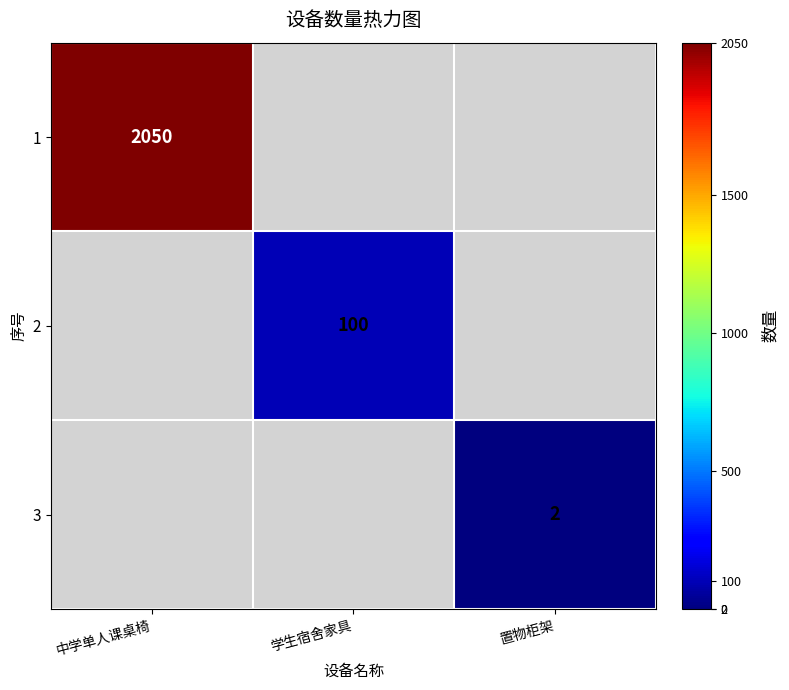

The 1 series shows 787 at 中学单人课桌椅. True or false?

False